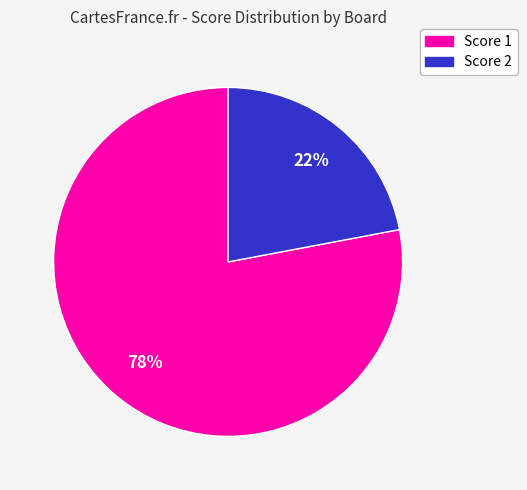

Is there a majority slice in this chart?

Yes